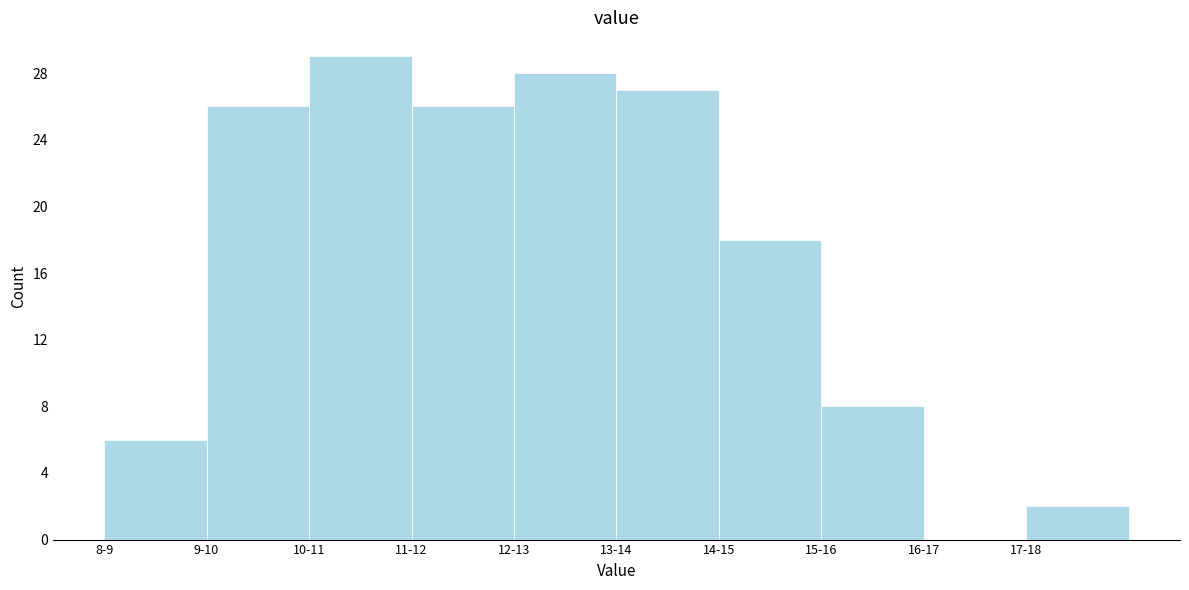

Reading left to right, transcribe all the data shown in this chart.

8-9=6	9-10=26	10-11=29	11-12=26	12-13=28	13-14=27	14-15=18	15-16=8	16-17=0	17-18=2